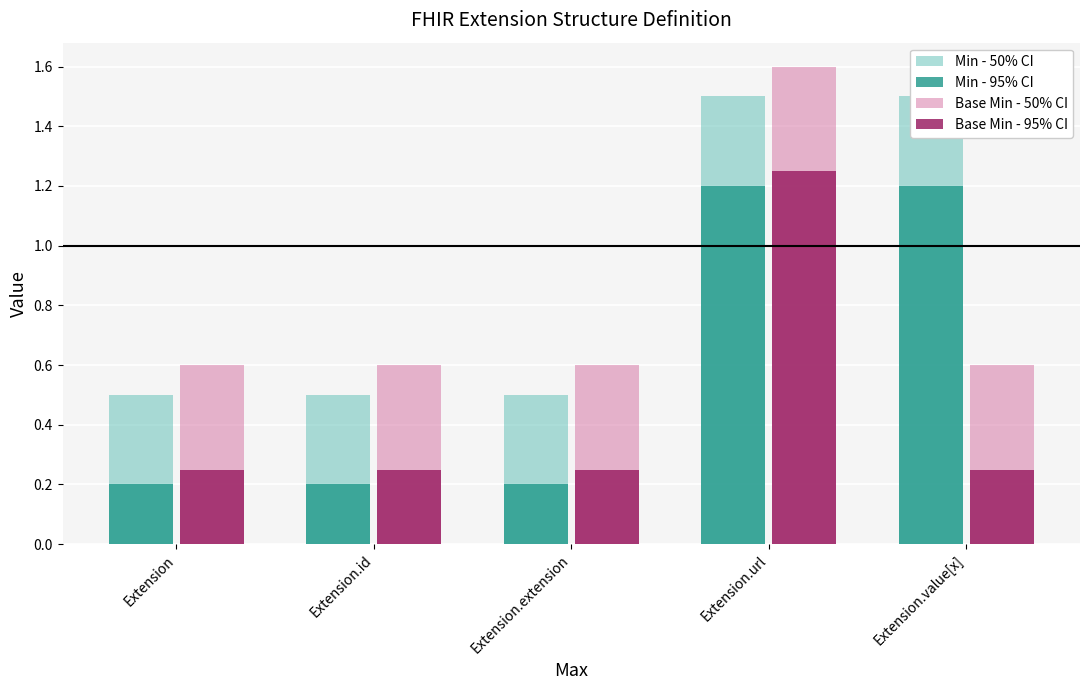

At which category does the chart reach its peak across all series?

Extension.url